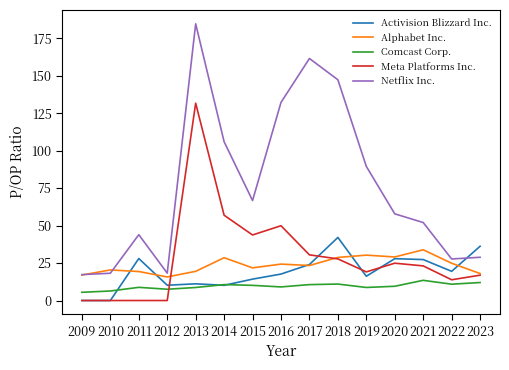

What value does the Meta Platforms Inc. series have at 2018?

27.8